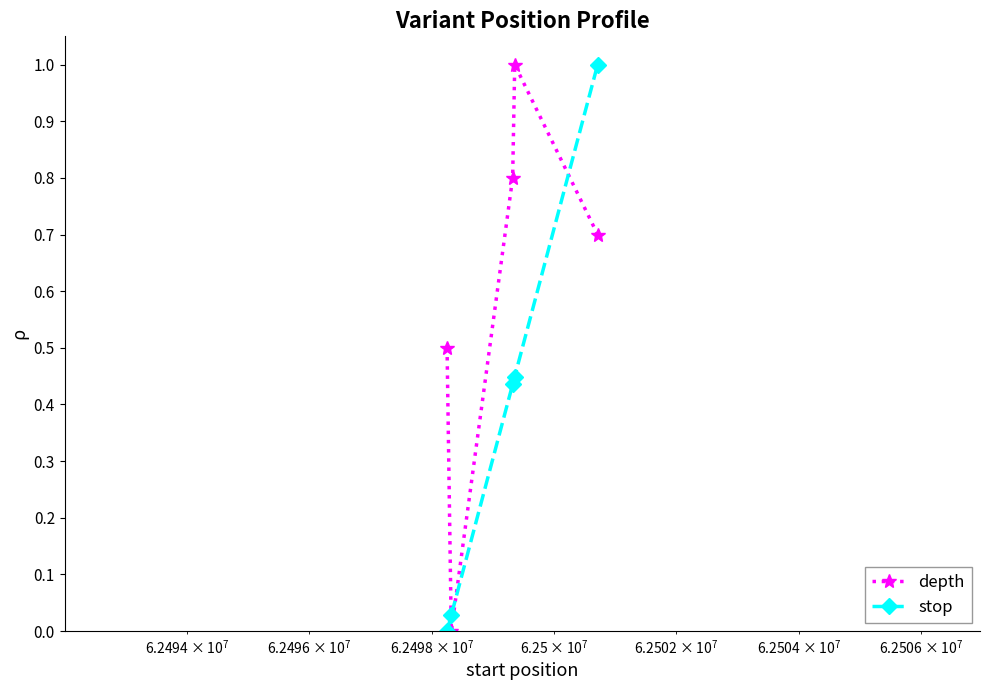

True or false: stop and depth cross at least once.

True